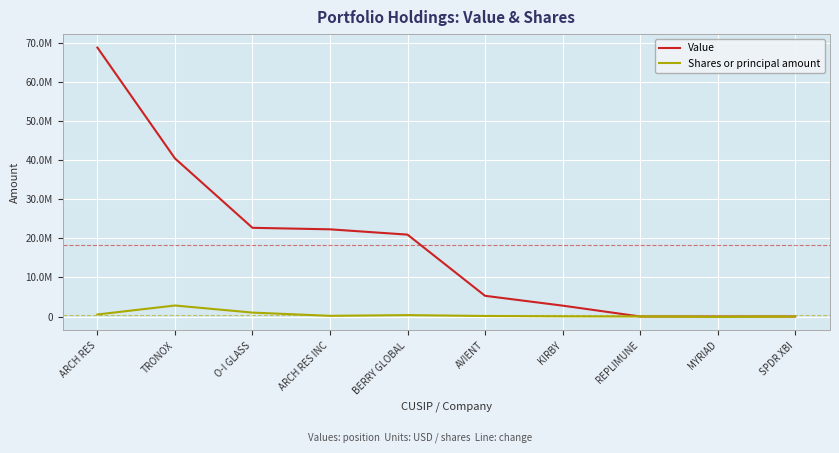

Does the chart display data point markers on the line(s)?

No